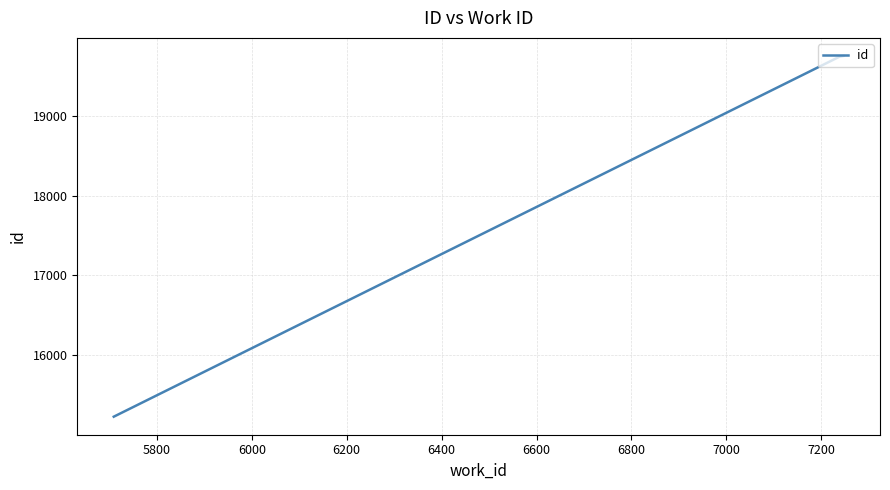

What is the sum of all values?

54716